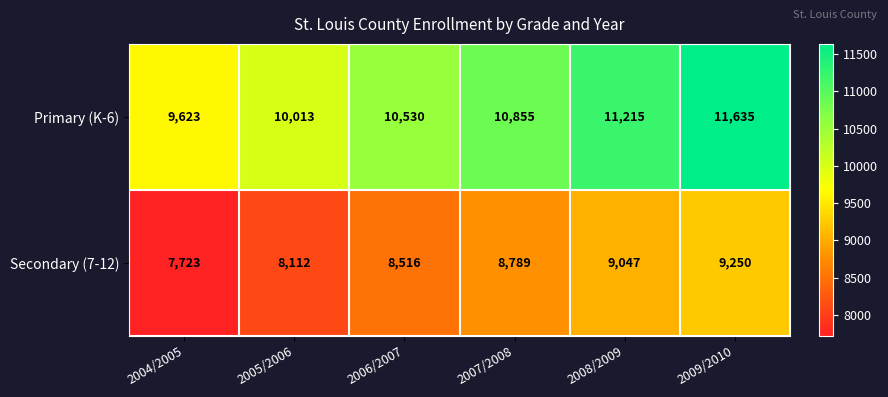

Count the number of data series in this chart.

2